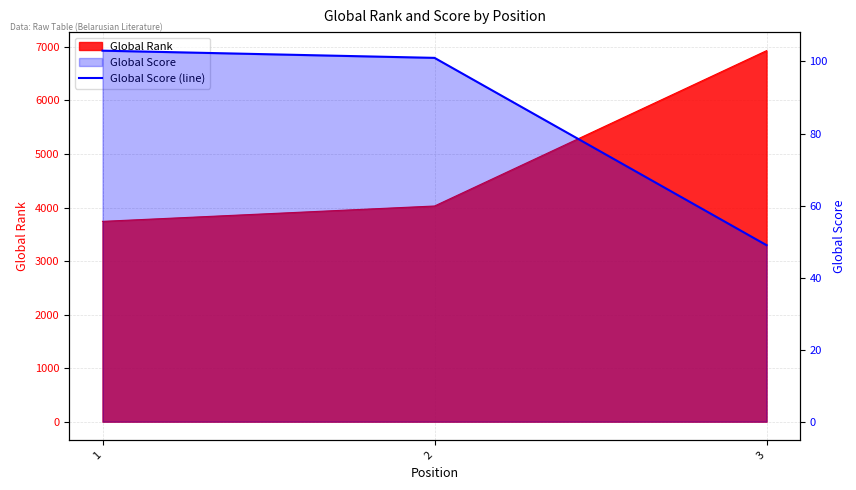

Count the number of values greater than 101.

1